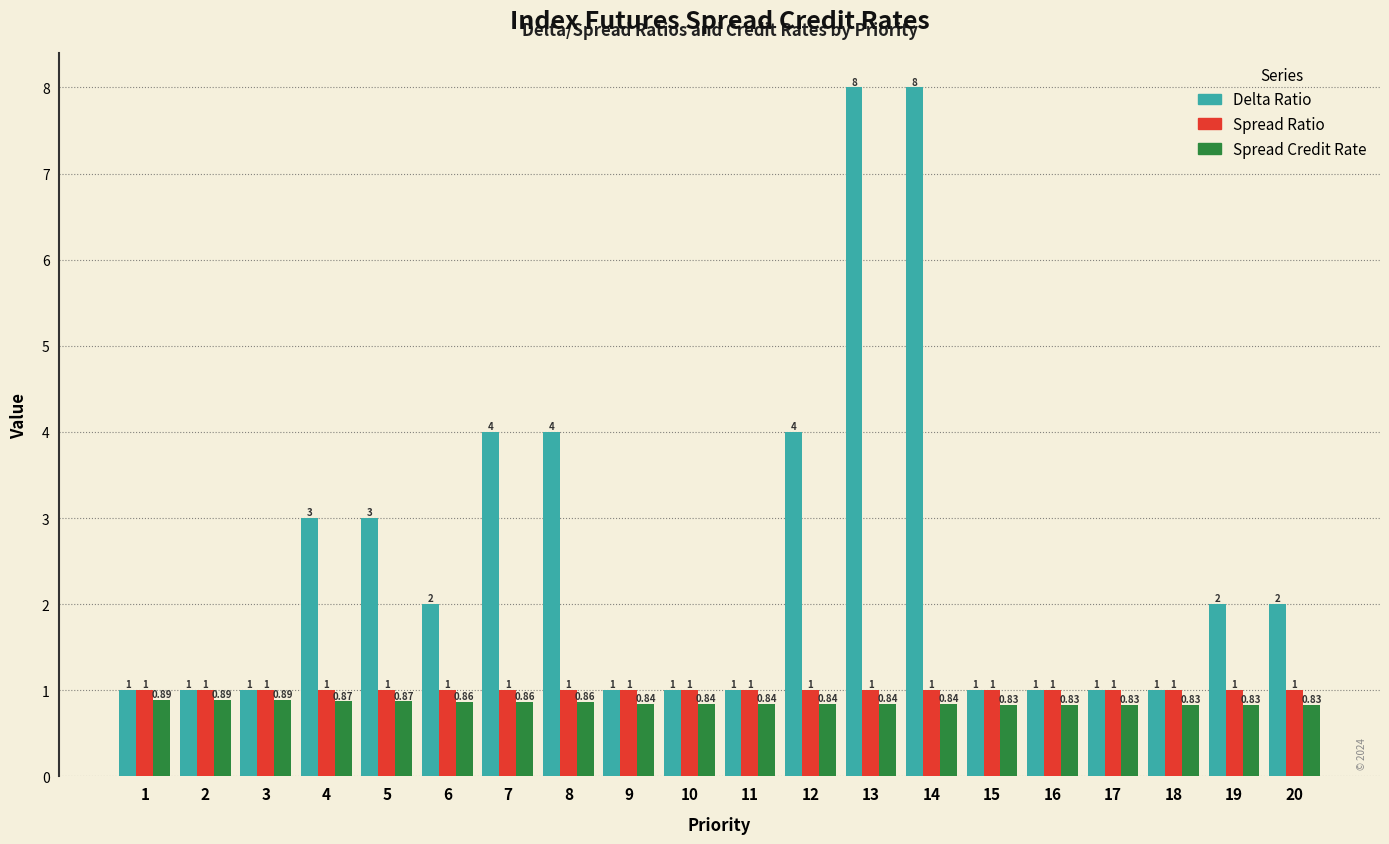

Which series has the largest range (max minus min)?

Delta Ratio